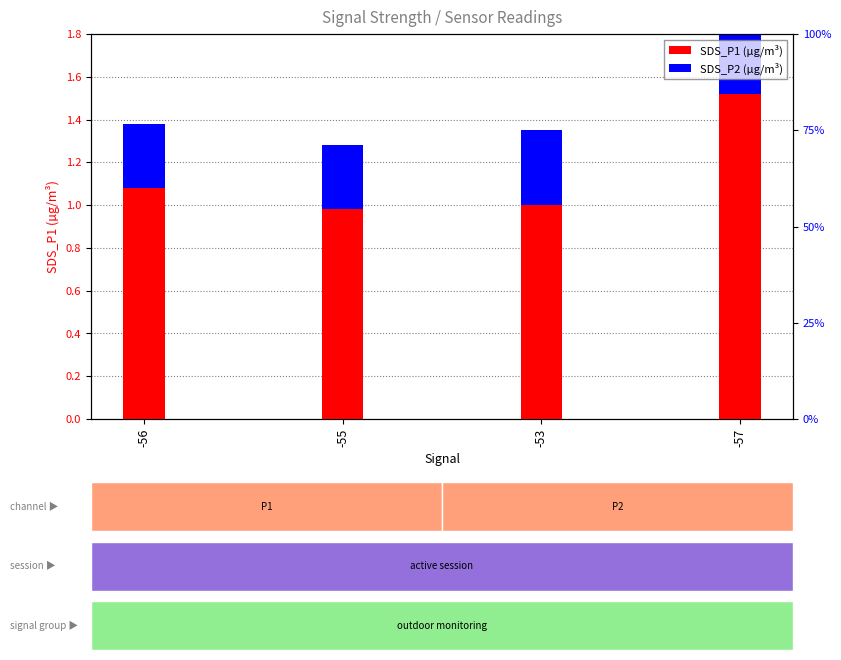

Rank the series at -55 from lowest to highest value.

SDS_P2 (percentile rank within sample), SDS_P1 (transformed count)